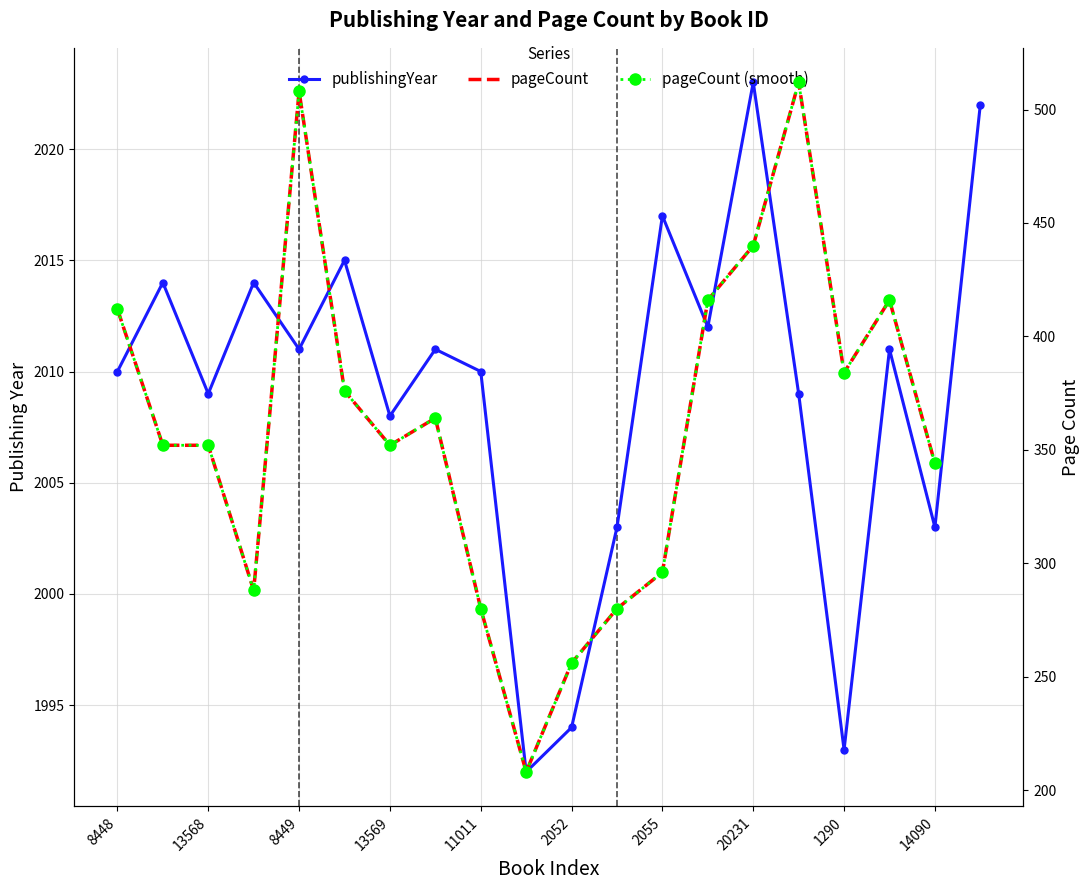

Rank the categories by value from highest to lowest.

20231, 17165, 2055, 11009, 11008, 17408, 13319, 8449, 16129, 13322, 8448, 11011, 13568, 3337, 13569, 14085, 14090, 2052, 1290, 1284